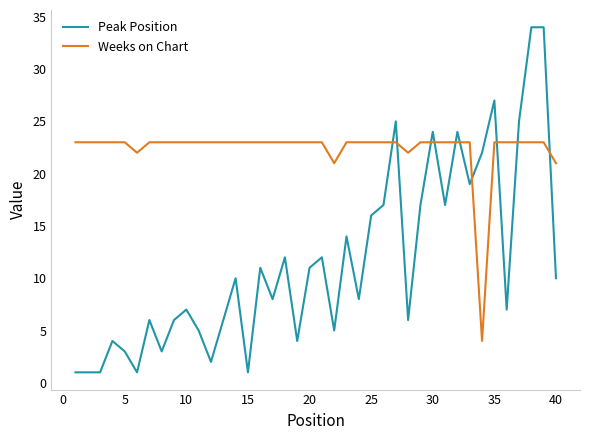

What is the maximum value shown in the chart?

34